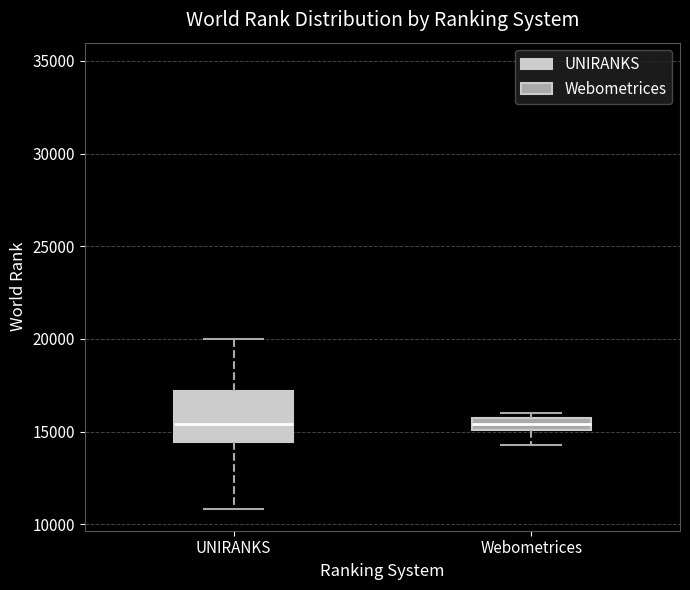

Comparing the boxes themselves (not the whiskers), which one is the tallest?

UNIRANKS